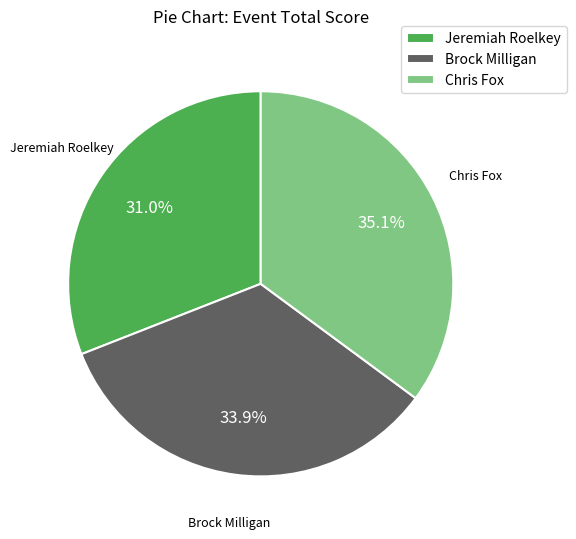

How many segments does this pie chart have?

3